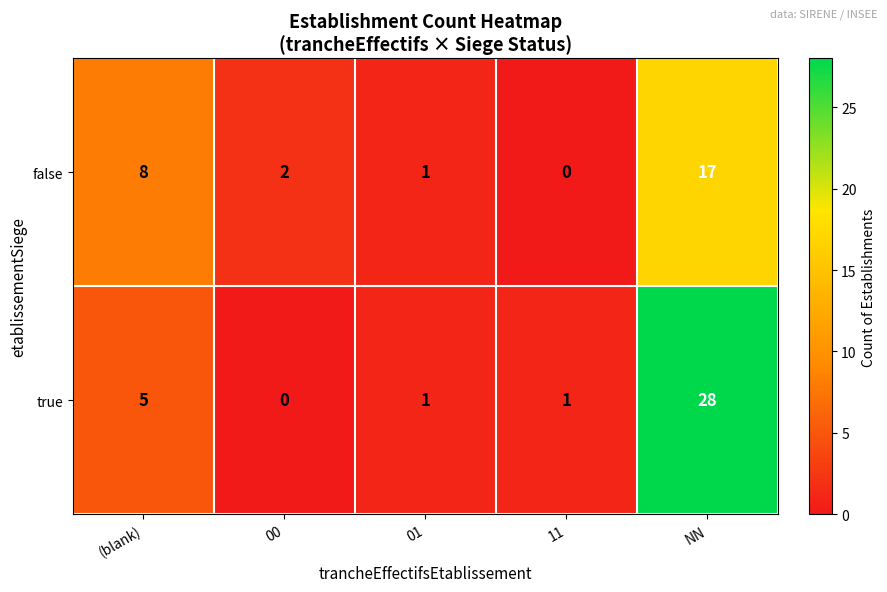

Which series has the largest range (max minus min)?

true